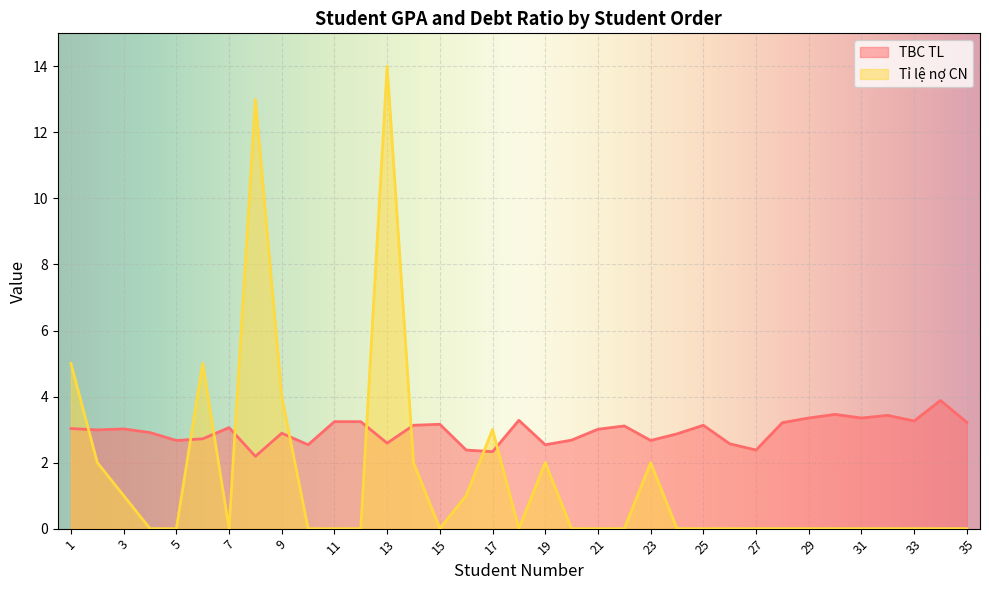

Reading left to right, transcribe all the data shown in this chart.

TBC TL: 3.0	3.0	3.0	2.9	2.7	2.7	3.1	2.2	2.9	2.5	3.2	3.2	2.6	3.1	3.2	2.4	2.3	3.3	2.5	2.7	3.0	3.1	2.7	2.9	3.1	2.6	2.4	3.2	3.4	3.5	3.4	3.4	3.3	3.9	3.2
Ti le no CN: 5.0	2.0	1.0	0.0	0.0	5.0	0.0	13.0	4.0	0.0	0.0	0.0	14.0	2.0	0.0	1.0	3.0	0.0	2.0	0.0	0.0	0.0	2.0	0.0	0.0	0.0	0.0	0.0	0.0	0.0	0.0	0.0	0.0	0.0	0.0